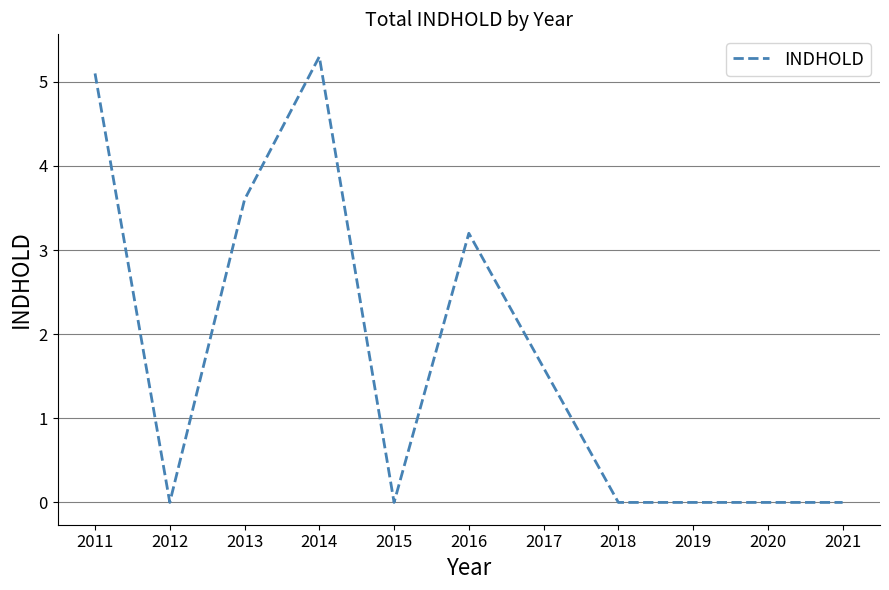

Which label corresponds to the largest value in the chart?

2014